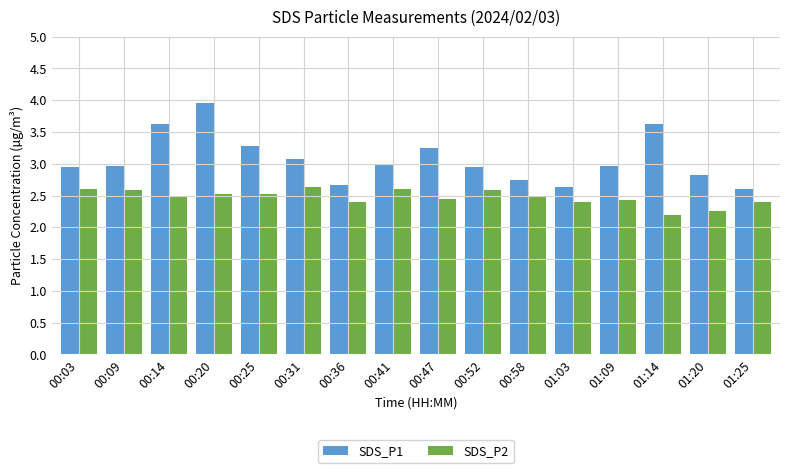

At which category is the sum across all series the highest?

00:20